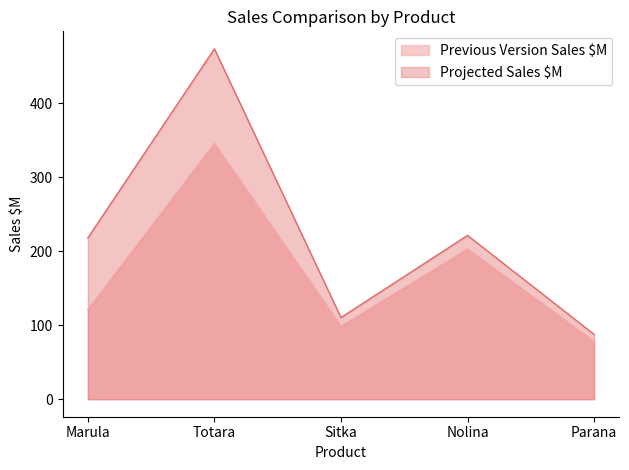

Which has a higher value, Nolina or Marula?

Nolina